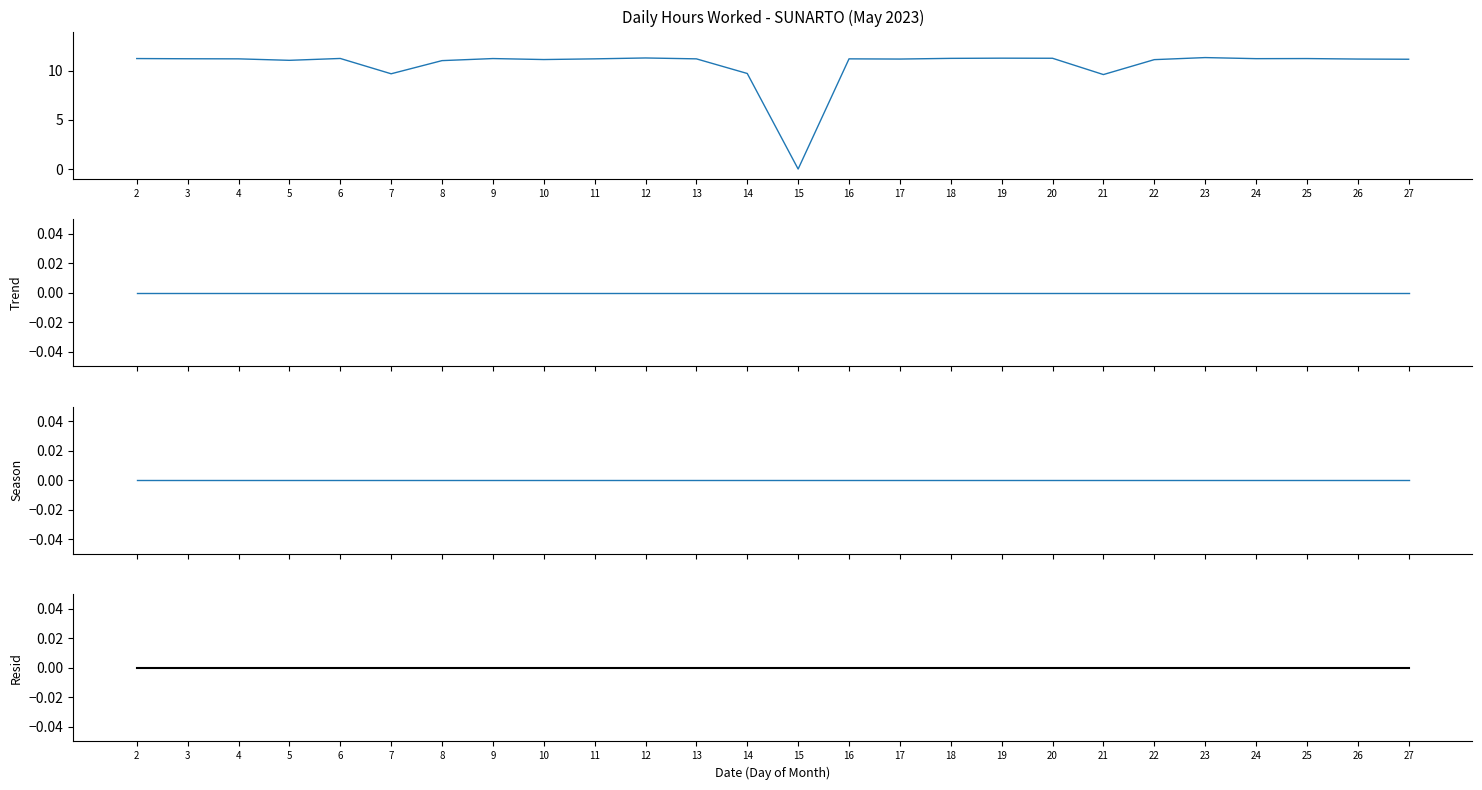

True or false: Resid and Low (Hours Worked) intersect in this chart.

False